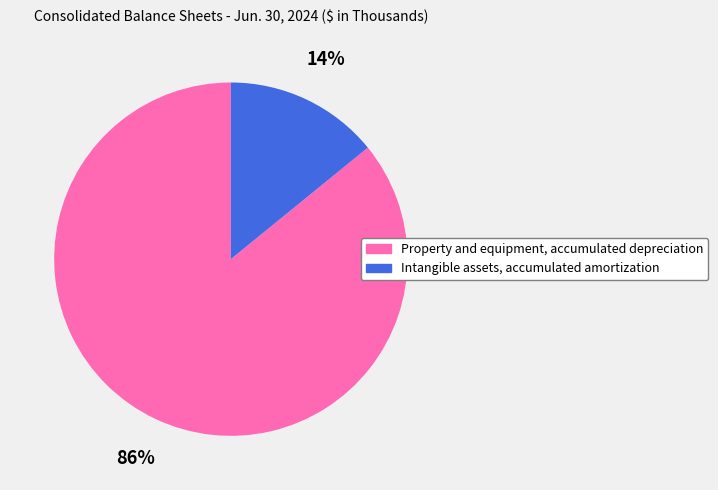

What is the largest slice in the pie chart?

Property and equipment, accumulated depreciation